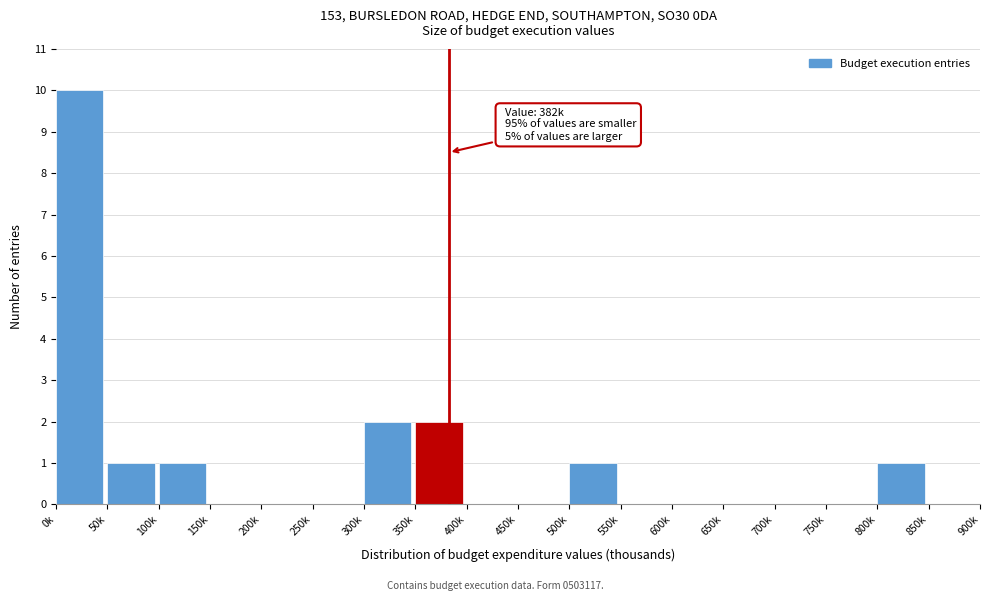

Reading left to right, transcribe all the data shown in this chart.

0k=10	50k=1	100k=1	150k=0	200k=0	250k=0	300k=2	350k=2	400k=0	450k=0	500k=1	550k=0	600k=0	650k=0	700k=0	750k=0	800k=1	850k=0